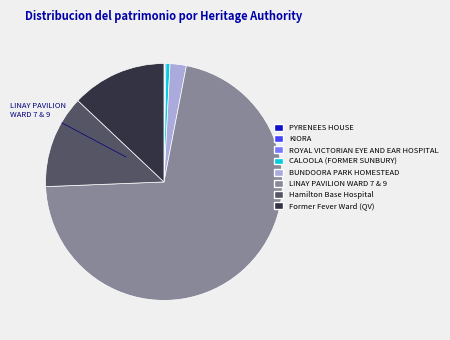

Which category has the biggest portion of the pie?

LINAY PAVILION WARD 7 AND WARD 9